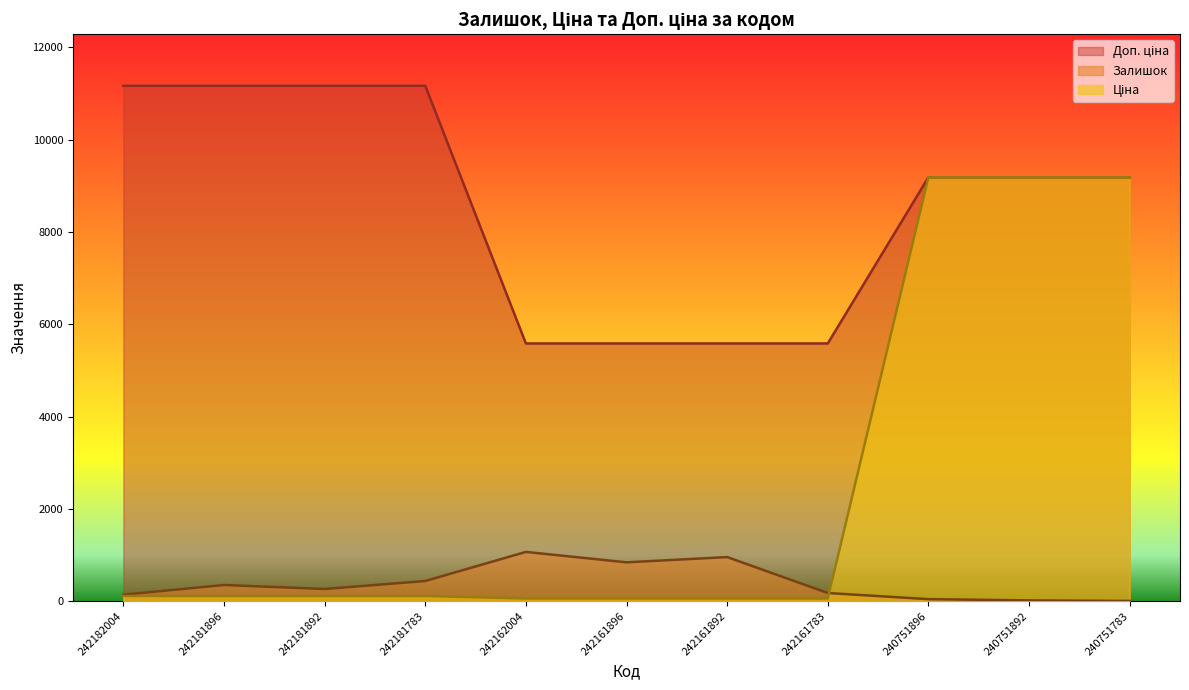

Where does the Доп. ціна series first go above 9185?

242182004